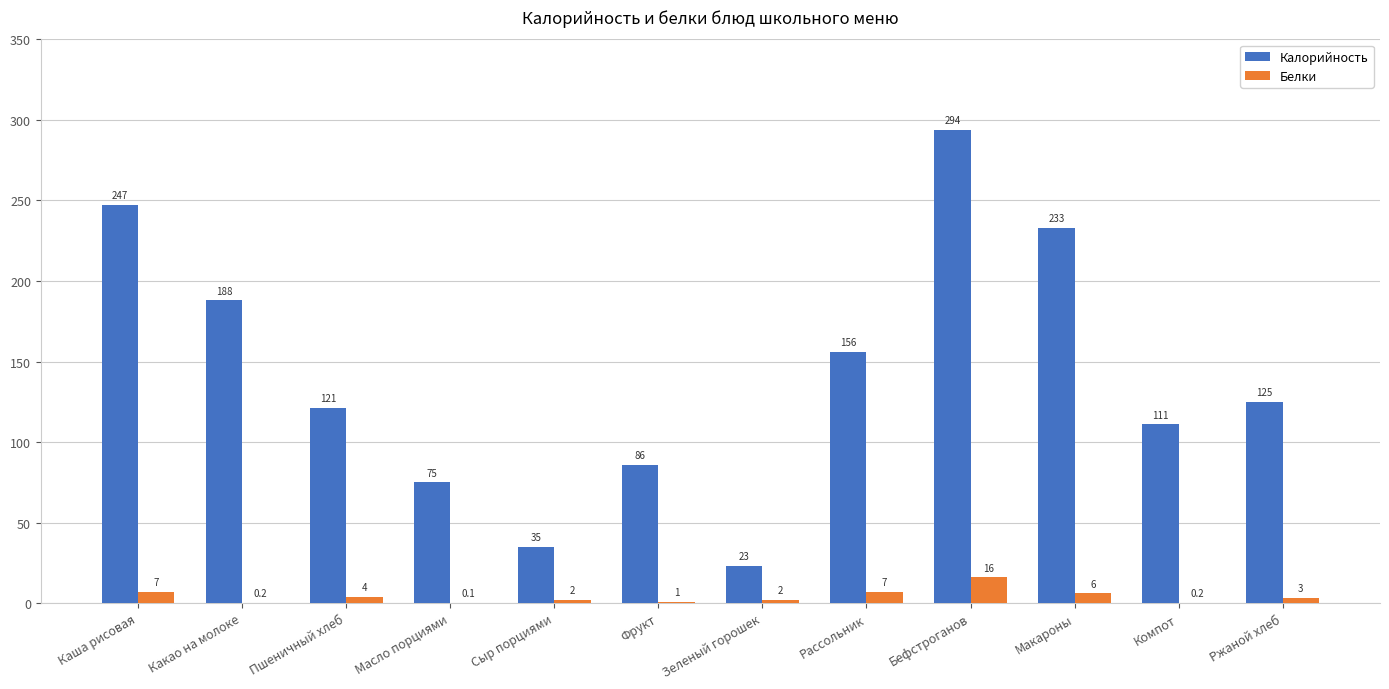

How many groups of bars are there?

12